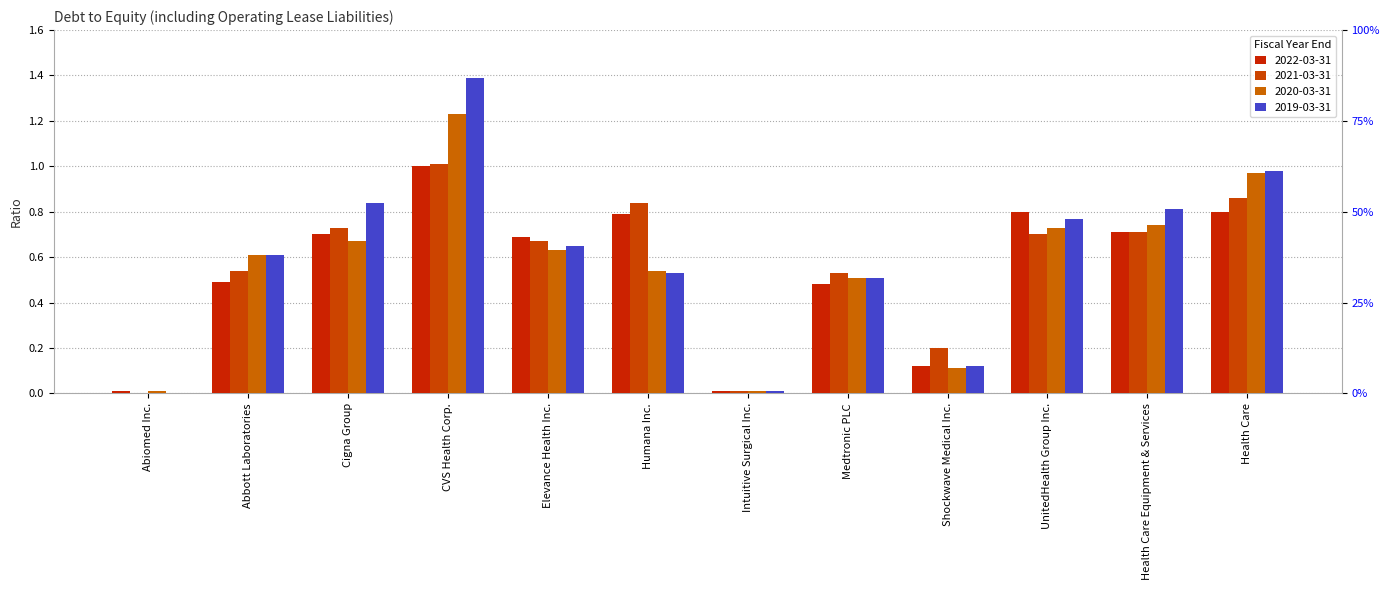

True or false: 2020-03-31 has a value of 0.1 at Shockwave Medical Inc..

True